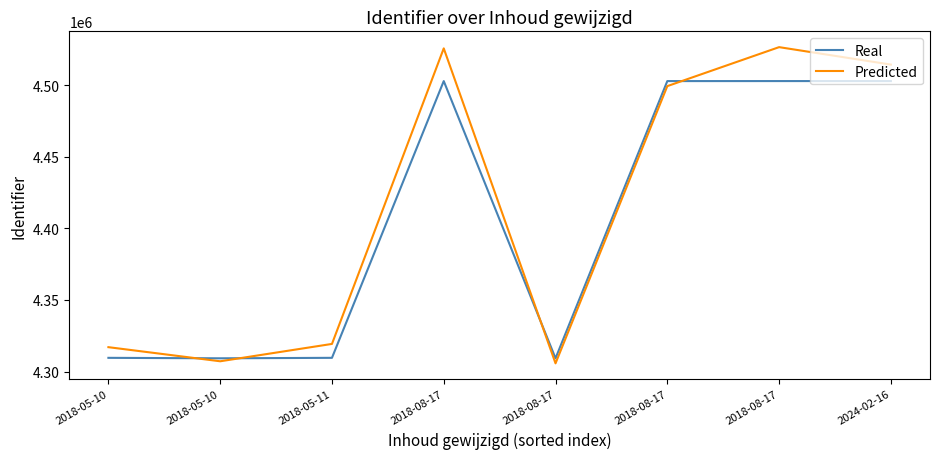

Rank the series at 2018-05-10 from highest to lowest value.

Predicted, Real